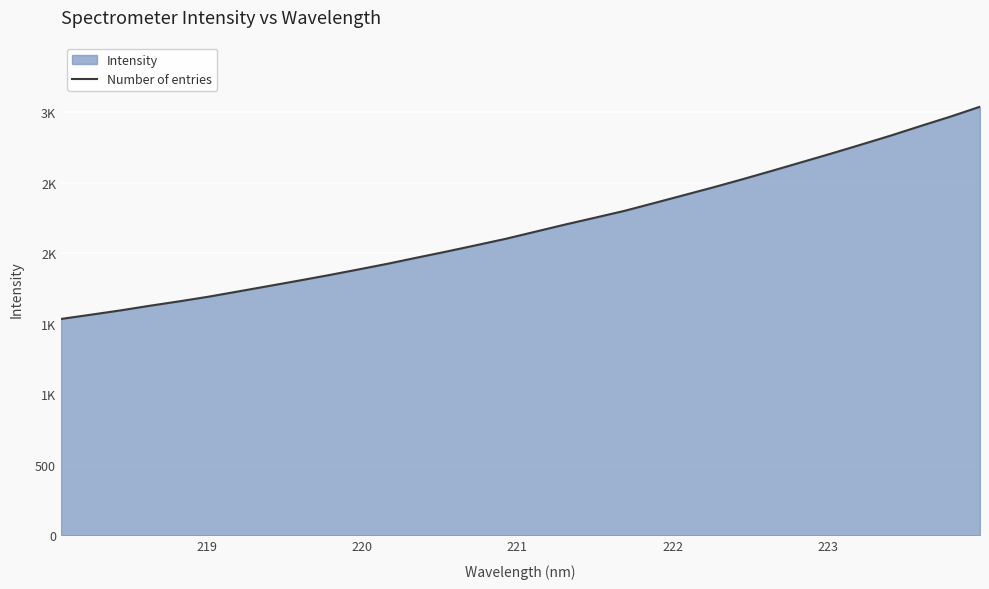

The chart shows a value of 3384.6 at 16. True or false?

False